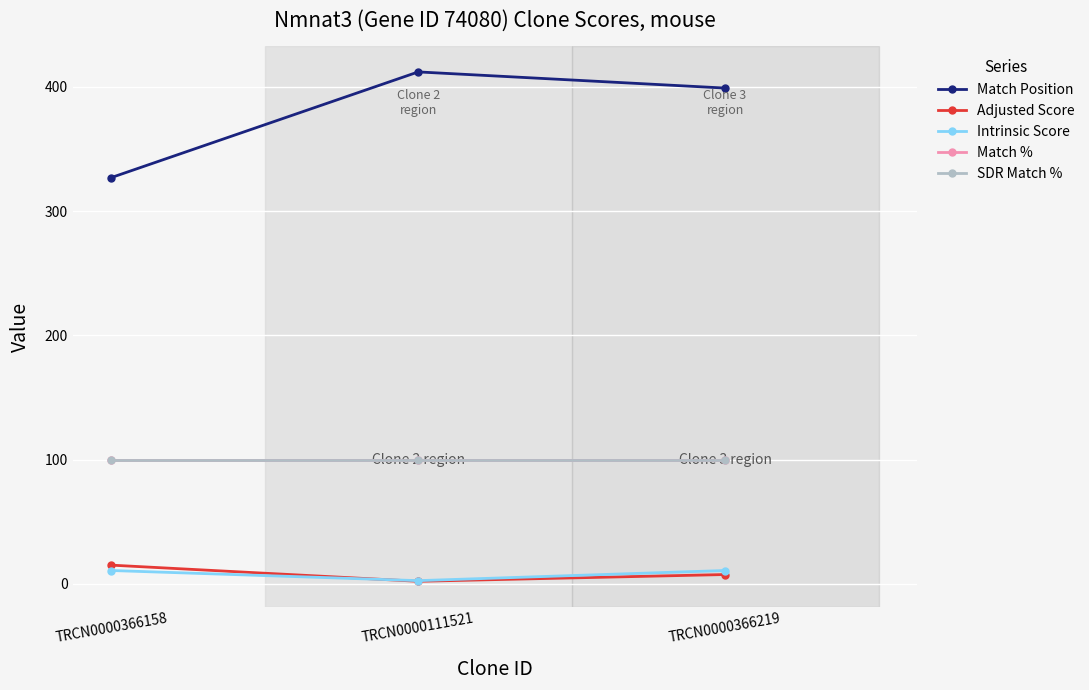

Reading right to left, extract all data points from this chart.

Match Position: TRCN0000366219=399.0	TRCN0000111521=412.0	TRCN0000366158=327.0
Adjusted Score: TRCN0000366219=7.6	TRCN0000111521=2.1	TRCN0000366158=15.1
Intrinsic Score: TRCN0000366219=10.8	TRCN0000111521=2.6	TRCN0000366158=10.8
Match %: TRCN0000366219=100.0	TRCN0000111521=100.0	TRCN0000366158=100.0
SDR Match %: TRCN0000366219=100.0	TRCN0000111521=100.0	TRCN0000366158=100.0